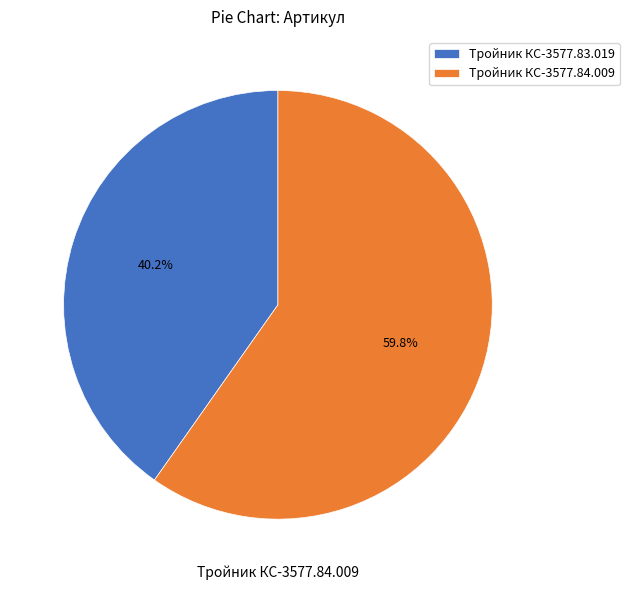

What portion of the pie excludes Тройник КС-3577.83.019?

59.8%